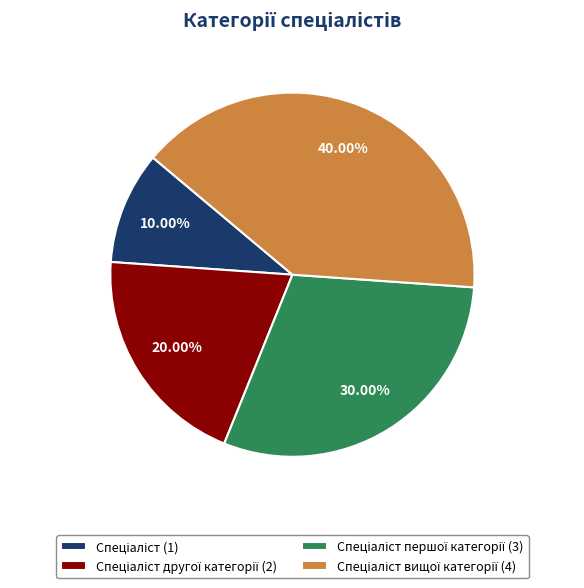

Is there a majority slice in this chart?

No